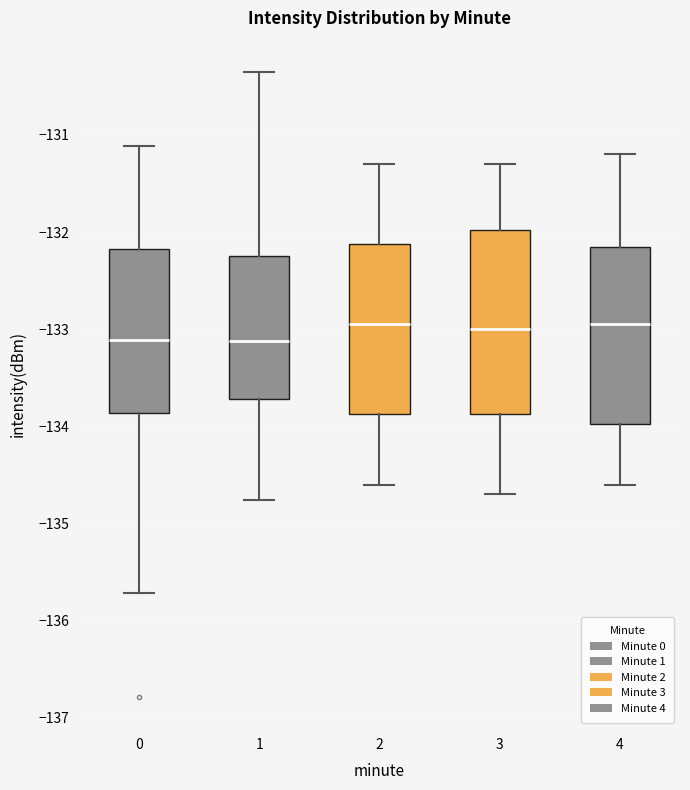

Reading left to right, read every box against the y-axis: the position of its median line, the range the box covers, and the ends of its whiskers. The values are not printed on the chart, so give them approximately, as read against the axis.

0: median -133.1, box -133.9 to -132.2, whiskers -135.7 to -131.1
1: median -133.1, box -133.7 to -132.2, whiskers -134.8 to -130.4
2: median -132.9, box -133.9 to -132.1, whiskers -134.6 to -131.3
3: median -133.0, box -133.9 to -132.0, whiskers -134.7 to -131.3
4: median -132.9, box -134.0 to -132.1, whiskers -134.6 to -131.2